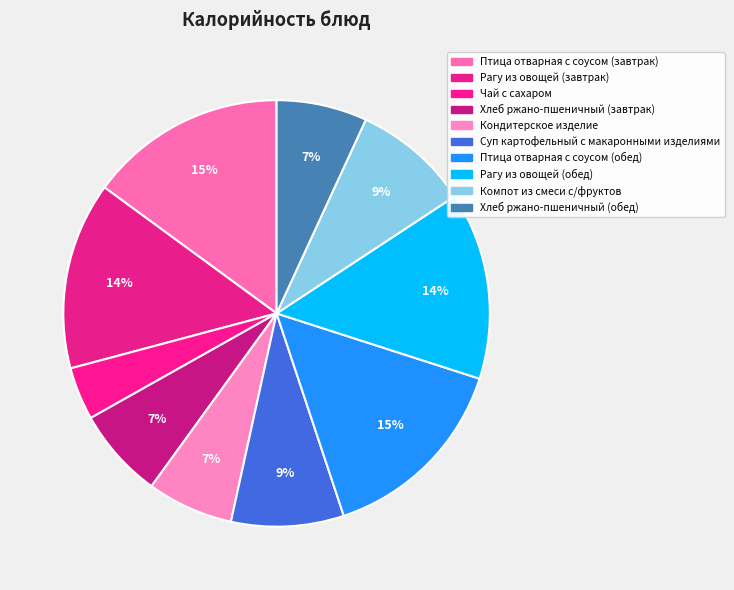

Is the sum of Рагу из овощей (завтрак) and Чай с сахаром greater than half?

No